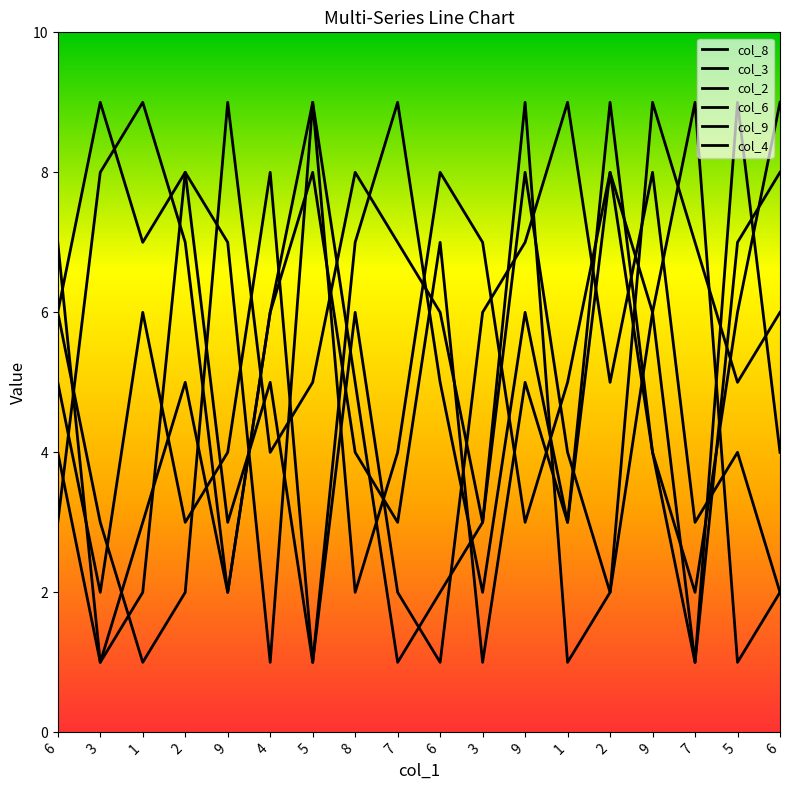

Does the chart display data point markers on the line(s)?

No